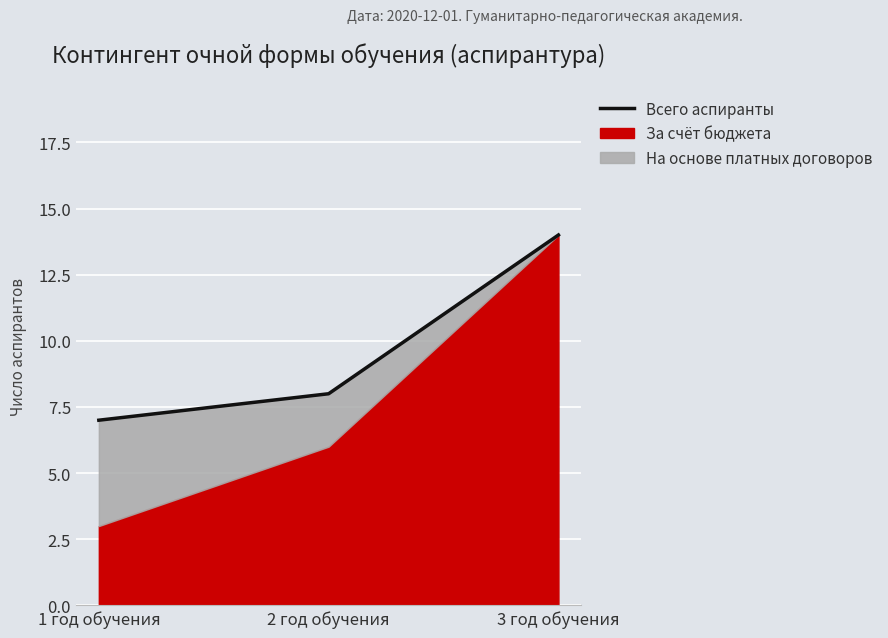

Reading left to right, transcribe all the data shown in this chart.

1 год обучения=7	2 год обучения=8	3 год обучения=14